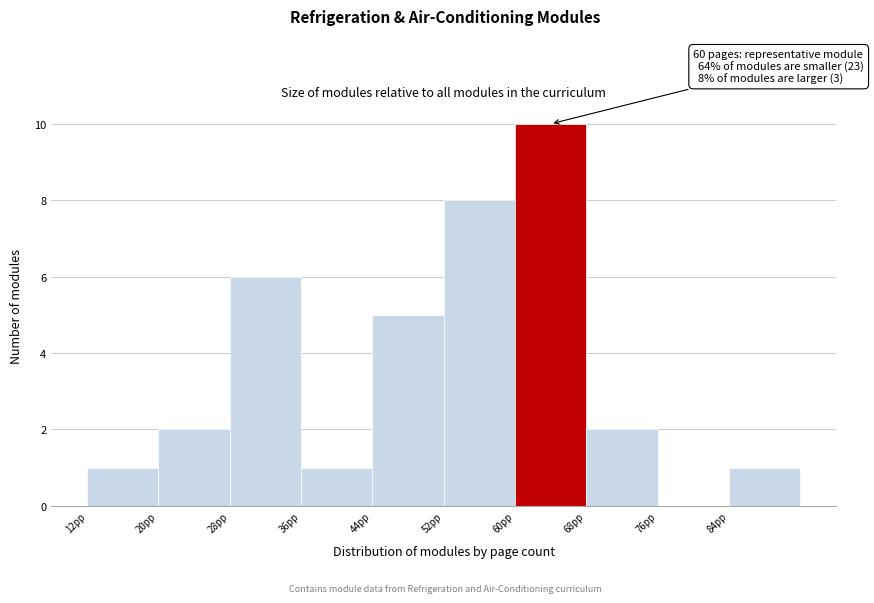

Over which range of the x-axis is the bar tallest?

60 to 68